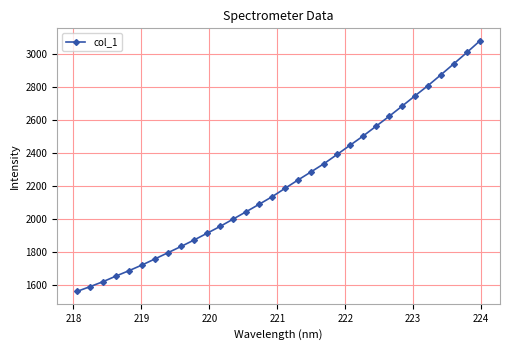

What is the smallest value displayed?

1560.4